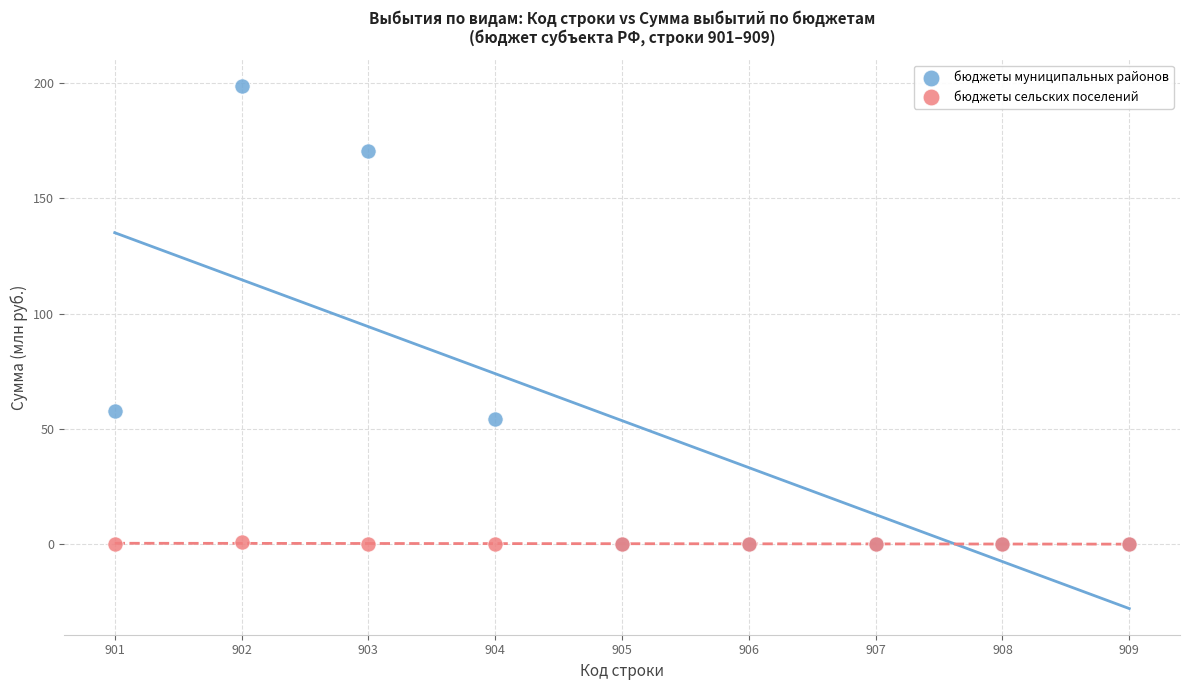

What are all the series names shown in the legend?

бюджеты муниципальных районов, бюджеты сельских поселений